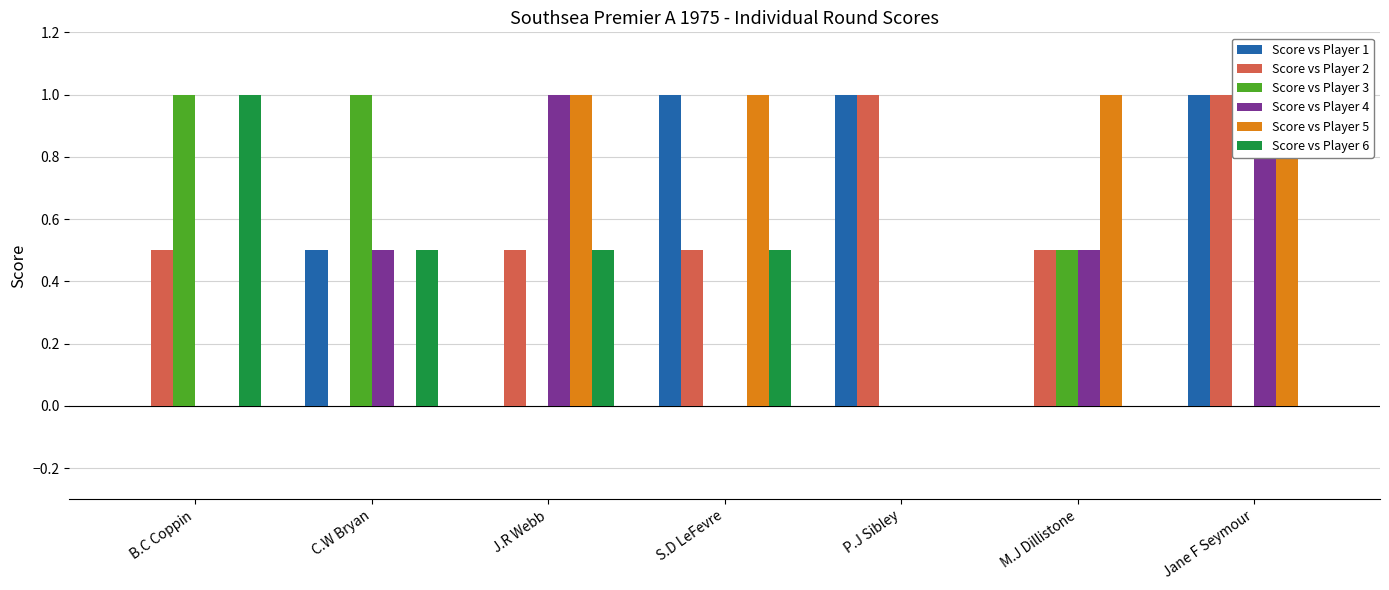

What is the spread (max minus min) of values at M.J Dillistone?

1.0